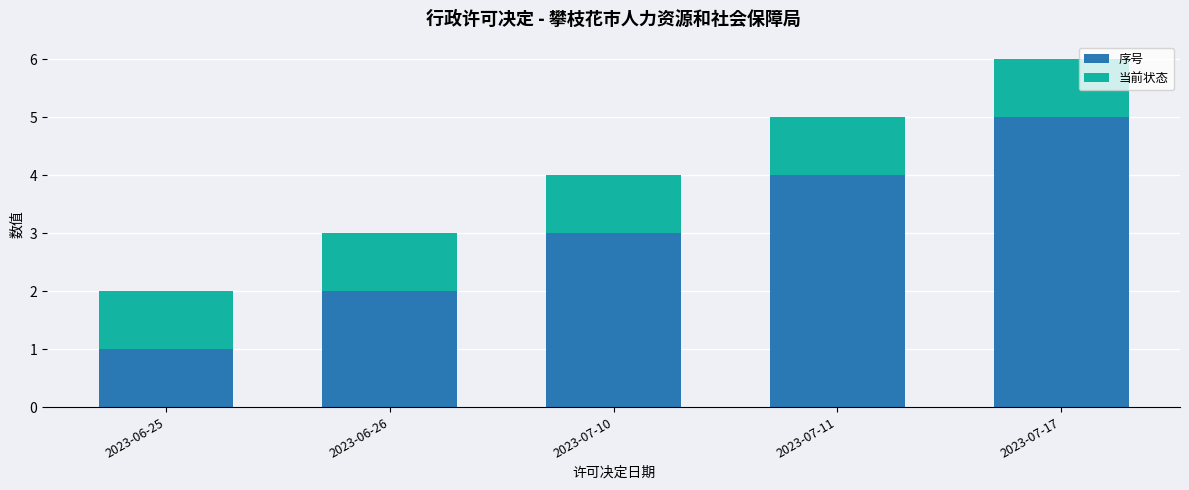

What are all the series names shown in the legend?

序号, 当前状态